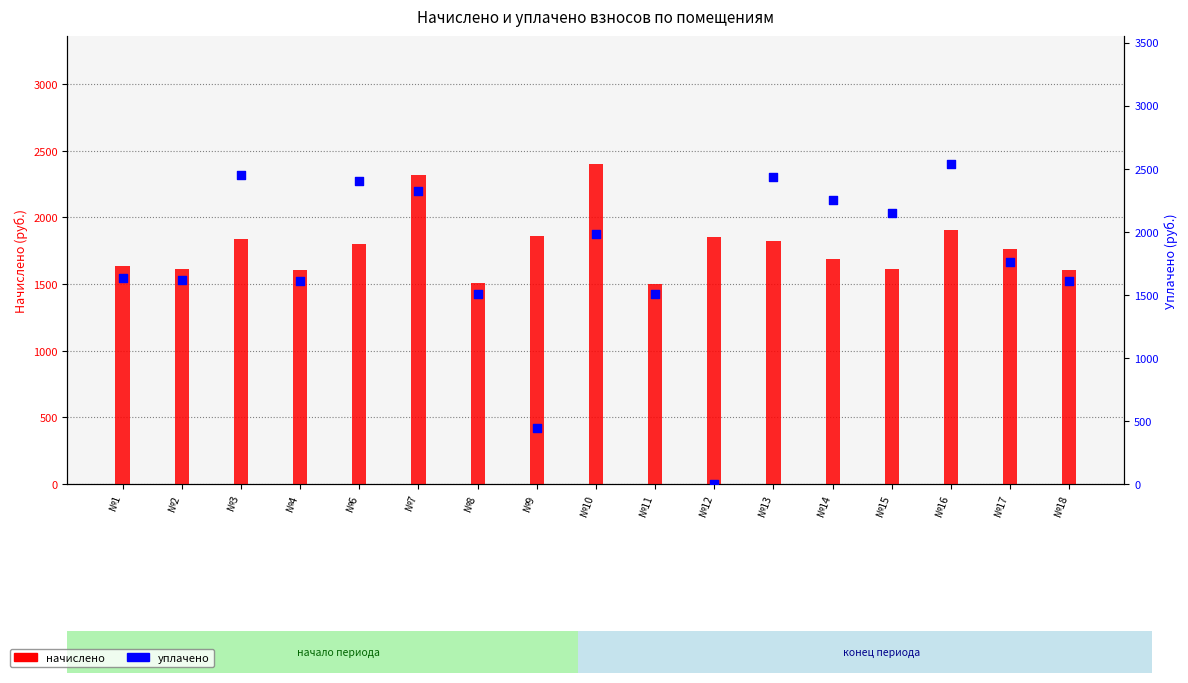

Which series has the largest Y range (max minus min)?

уплачено